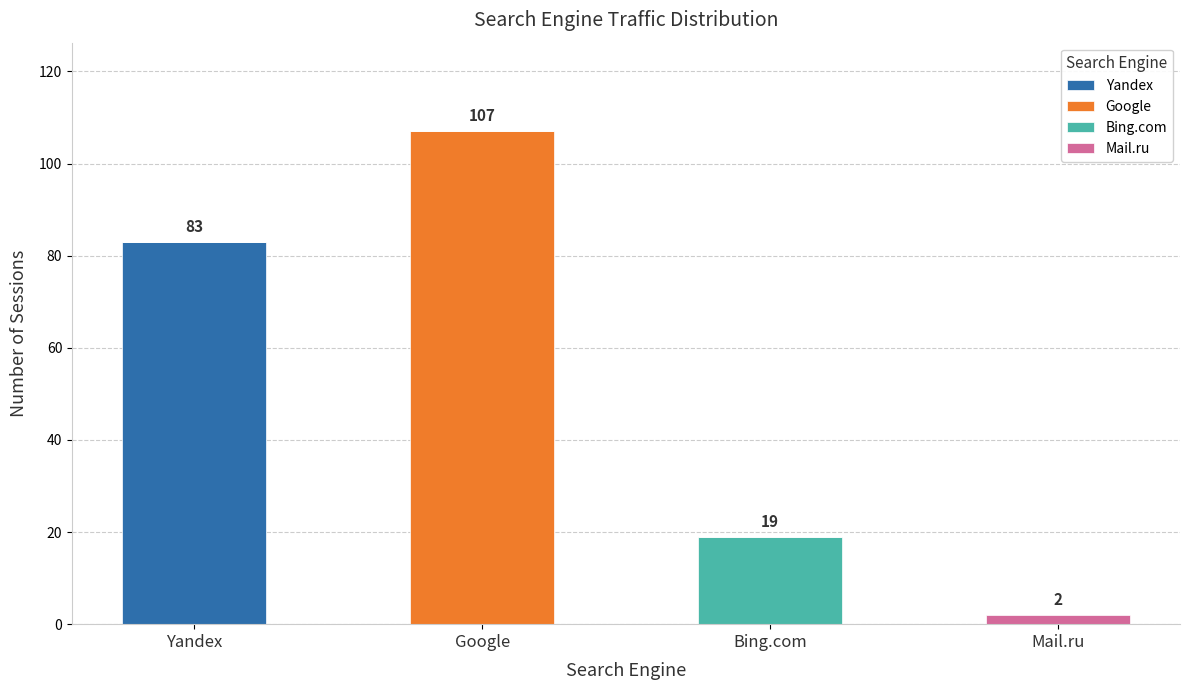

At which label does Yandex reach its peak?

Yandex